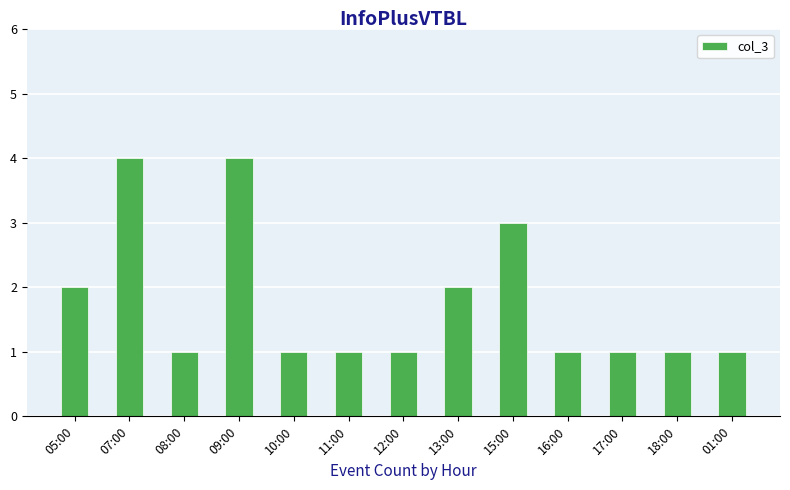

How many data points does each series have?

13